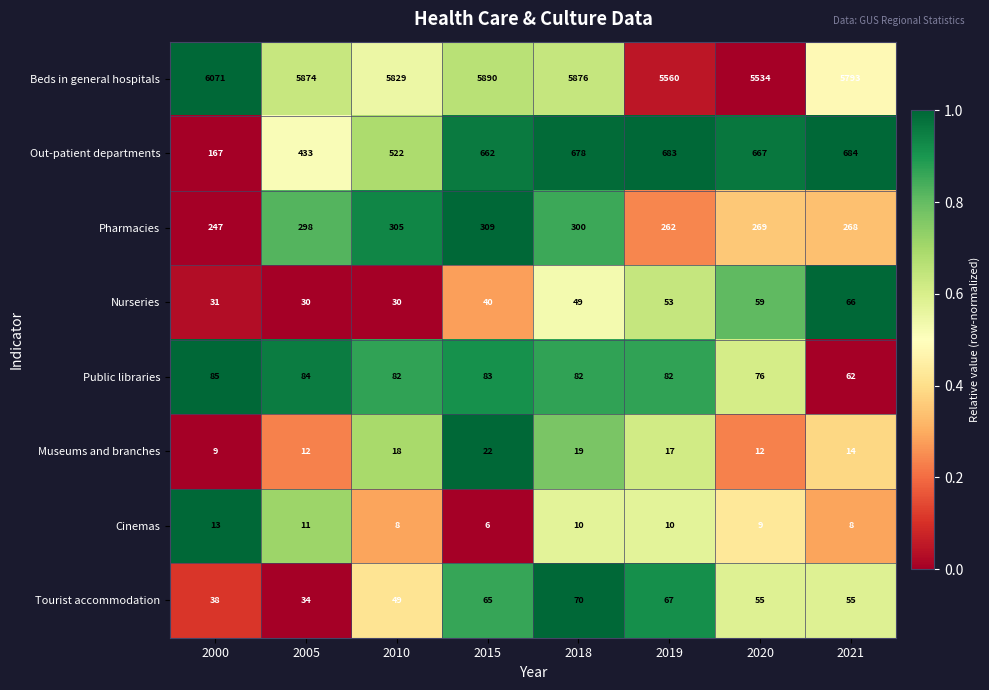

Which series has the widest spread of values?

Beds in general hospitals